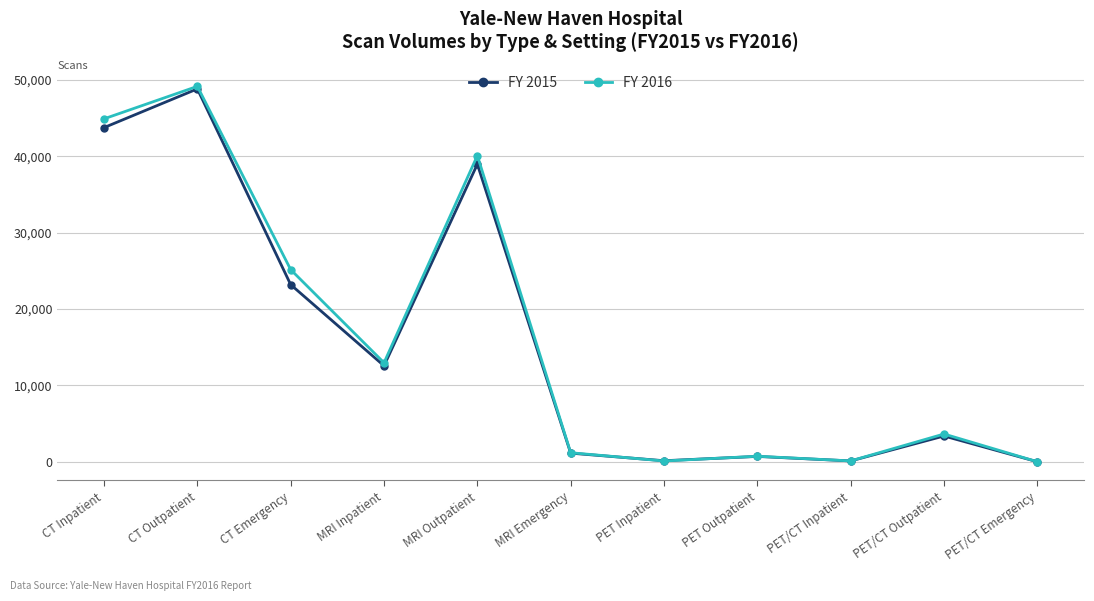

What is the difference between the FY 2015 values at PET/CT Outpatient and PET Inpatient?

3237